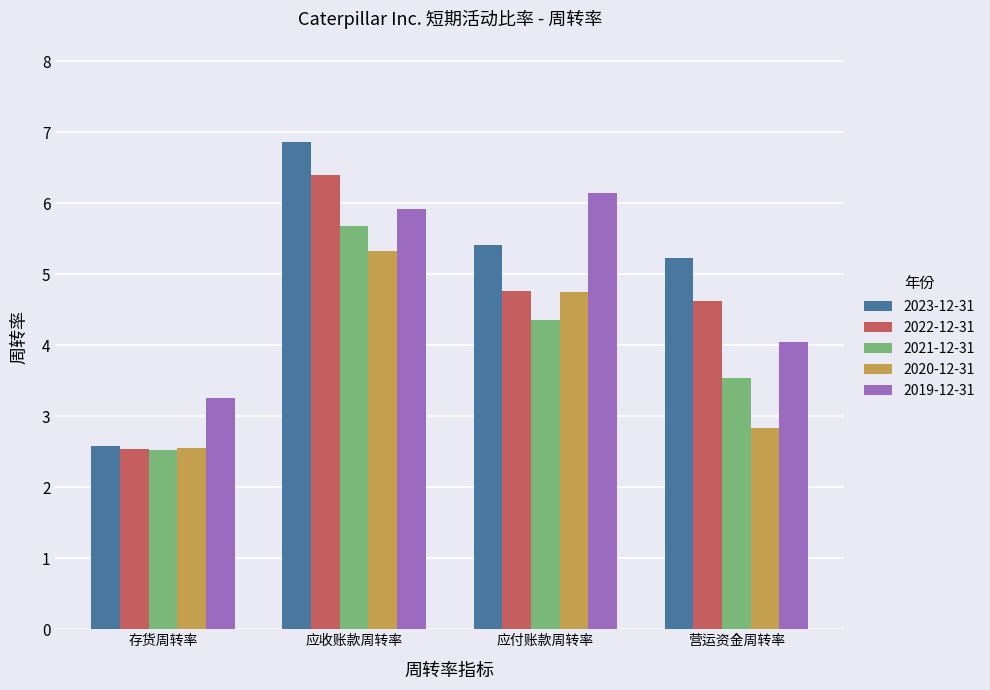

What is the approximate value of 2022-12-31 at 应付账款周转率?

4.8